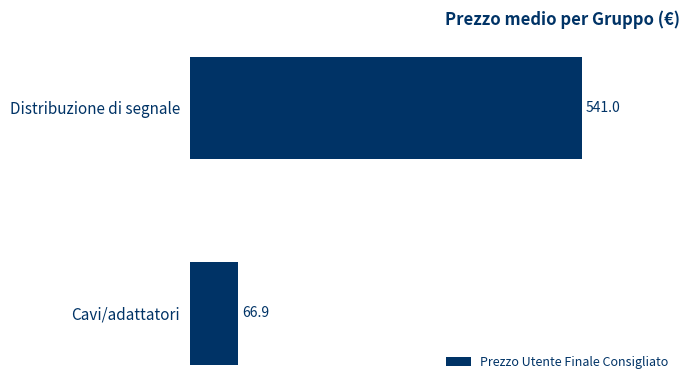

What is the average value?

304.0